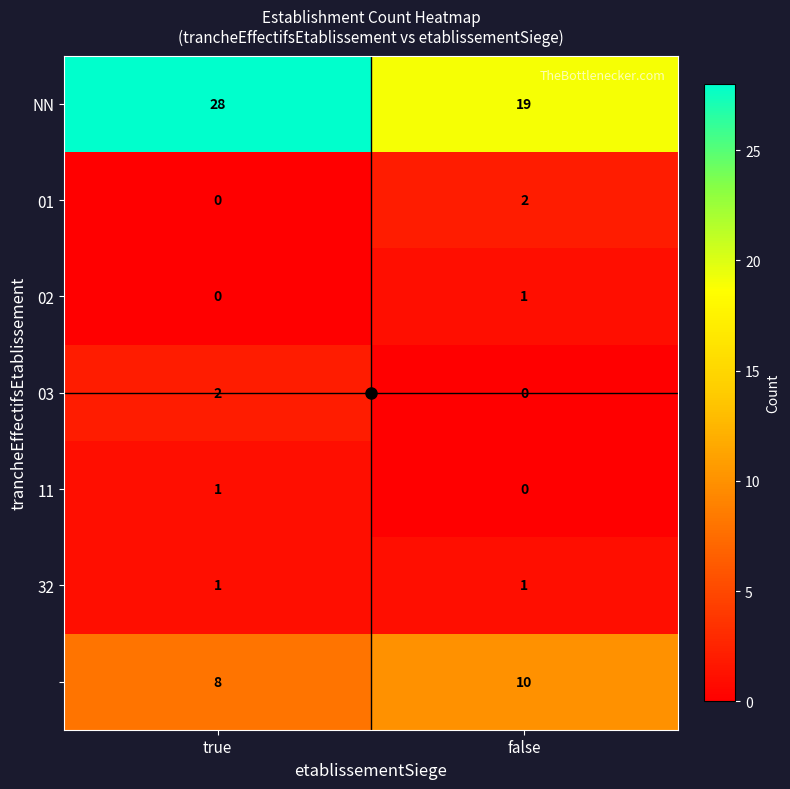

What is the maximum value shown in the chart?

28